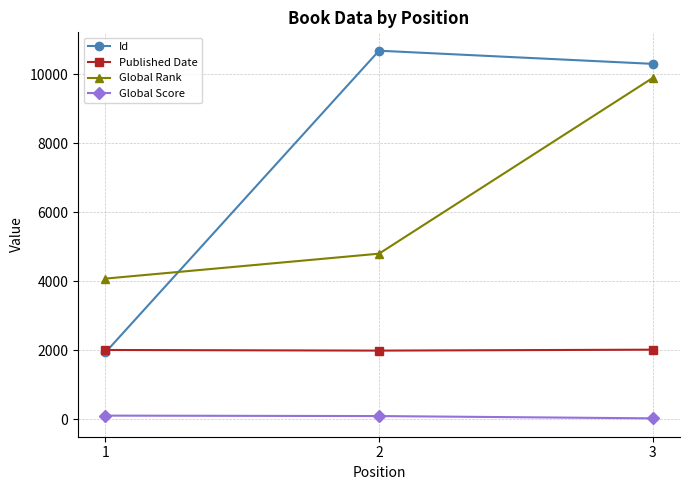

Which series changed the most between 1 and 3?

Id